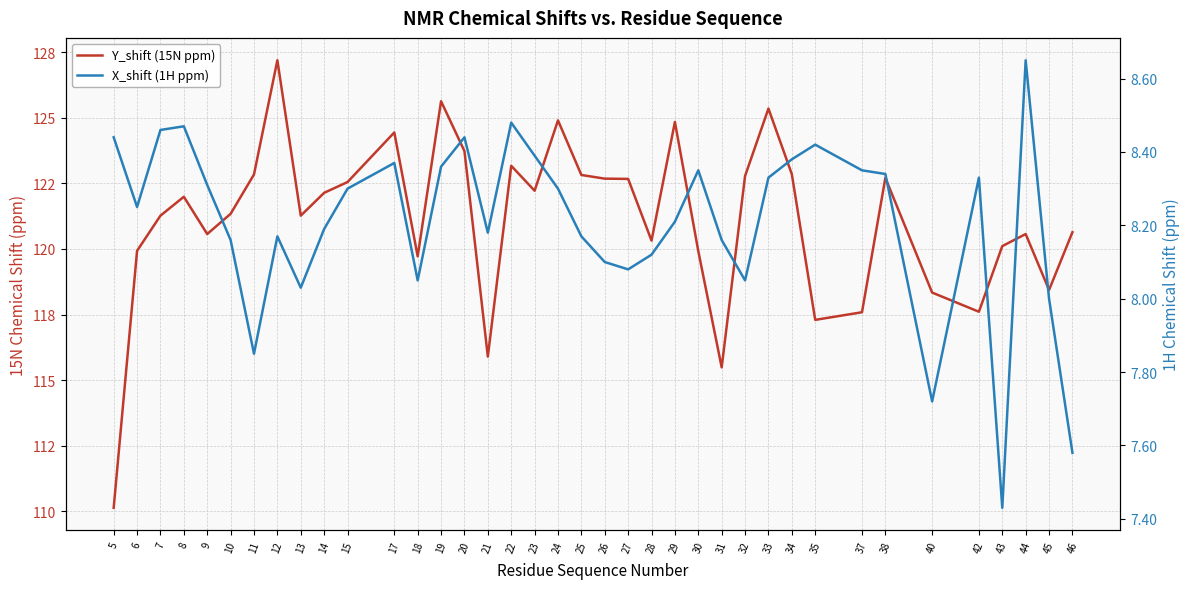

What is the maximum value for Y_shift (15N ppm)?

127.2